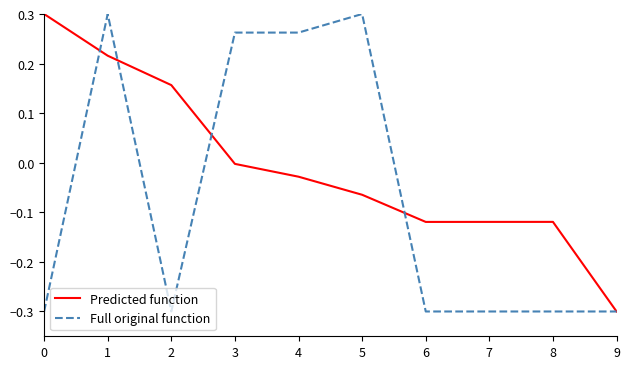

Where is Predicted function nearest to the value 0?

3